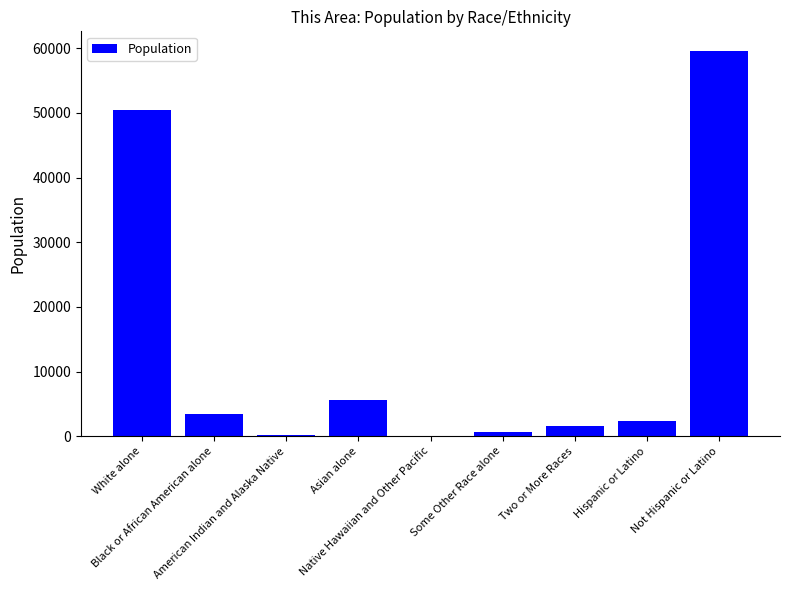

Approximately how many times larger is the value at Black or African American alone compared to Hispanic or Latino?

1.5